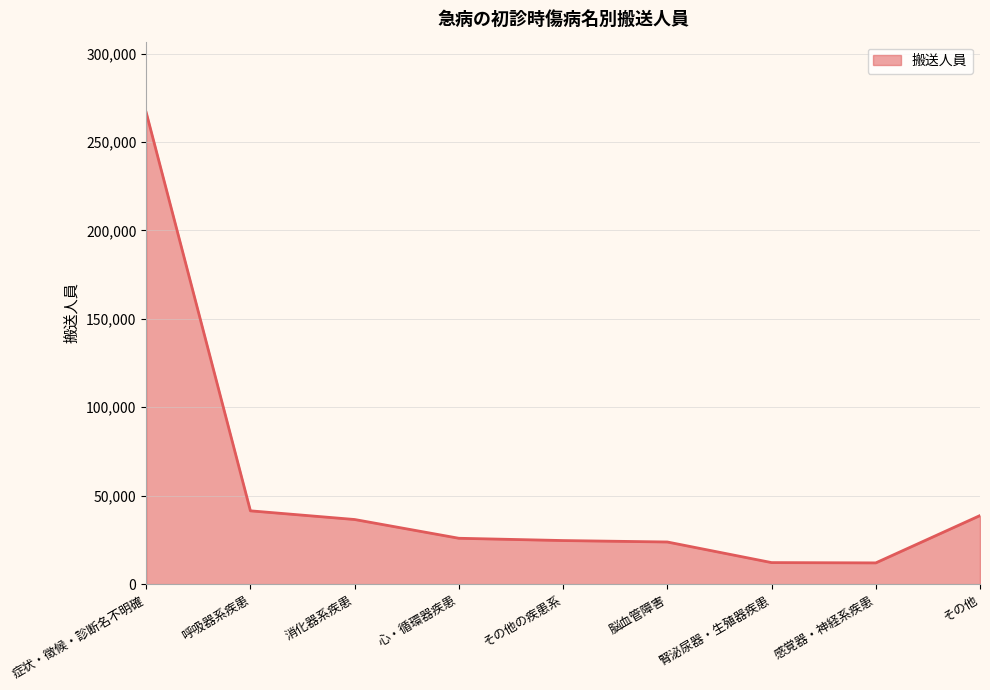

How many lines are shown in the chart?

1